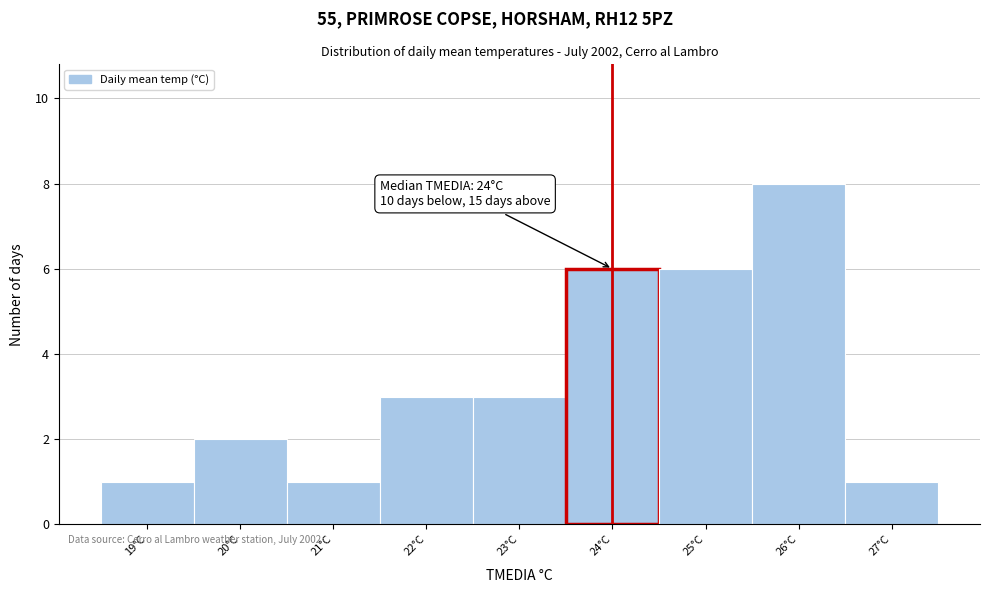

Which range on the x-axis has the tallest bar?

25.5 to 26.5